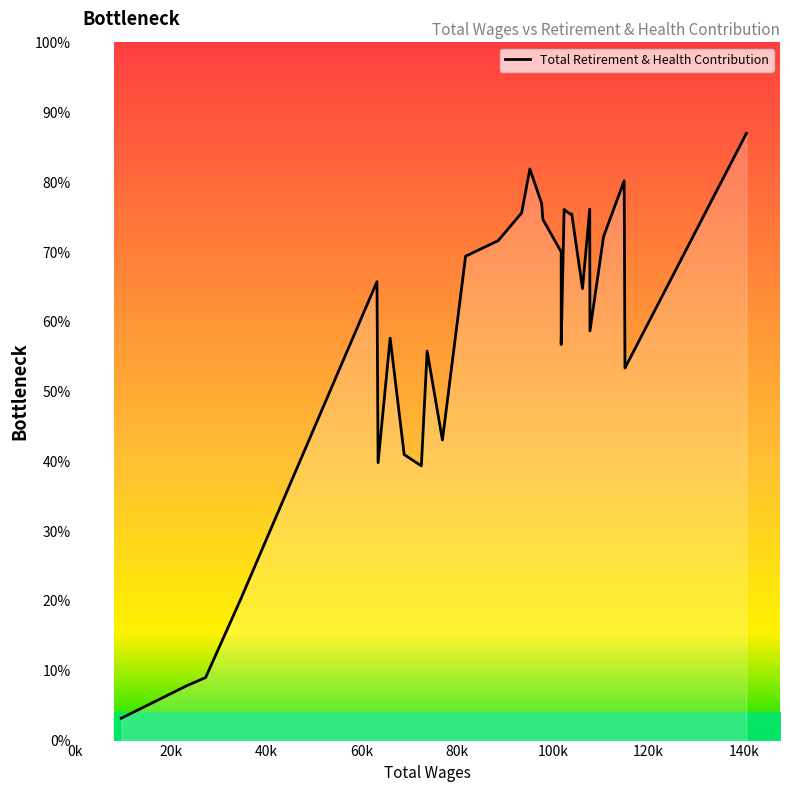

Is this an area chart (filled region under the line)?

Yes